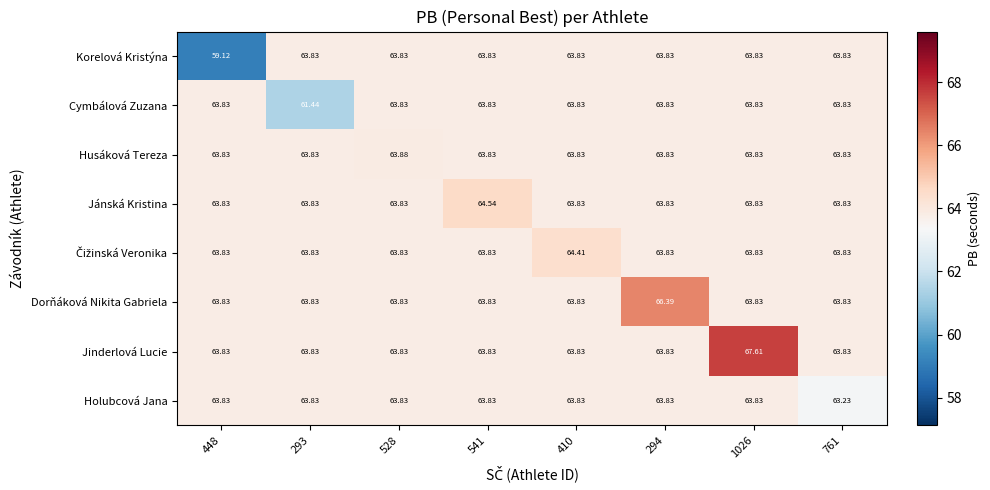

What is the minimum value shown in the chart?

59.1